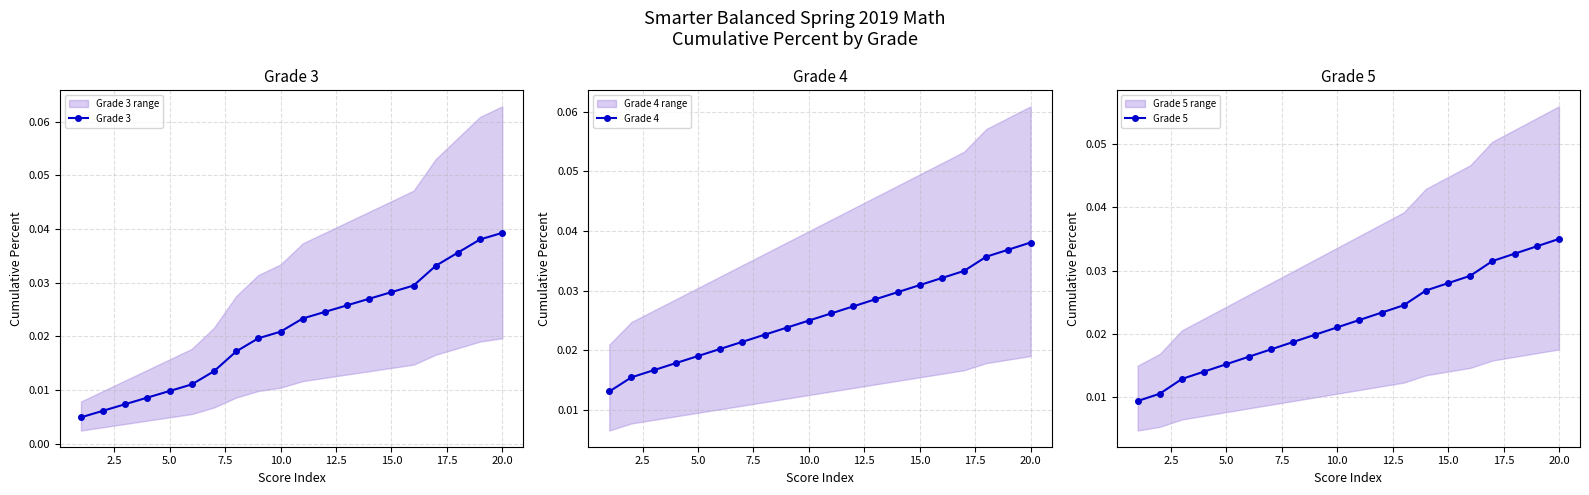

How many Grade 4 values are between 0 and 1?

20